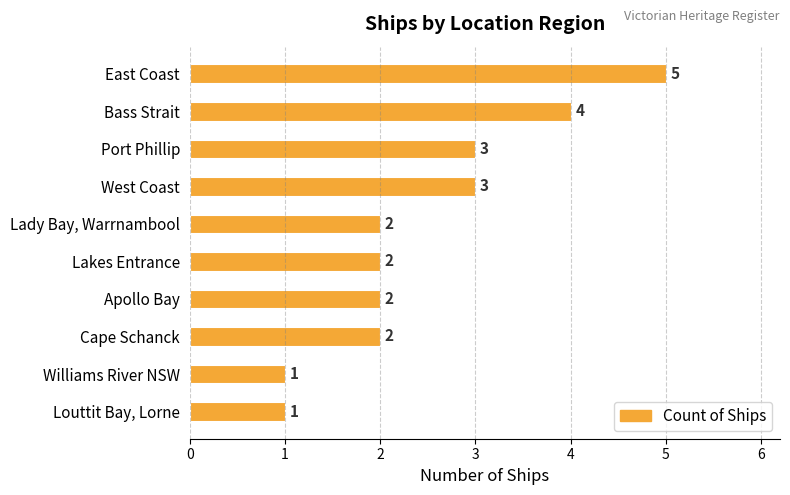

What is the difference between the maximum and minimum values?

4